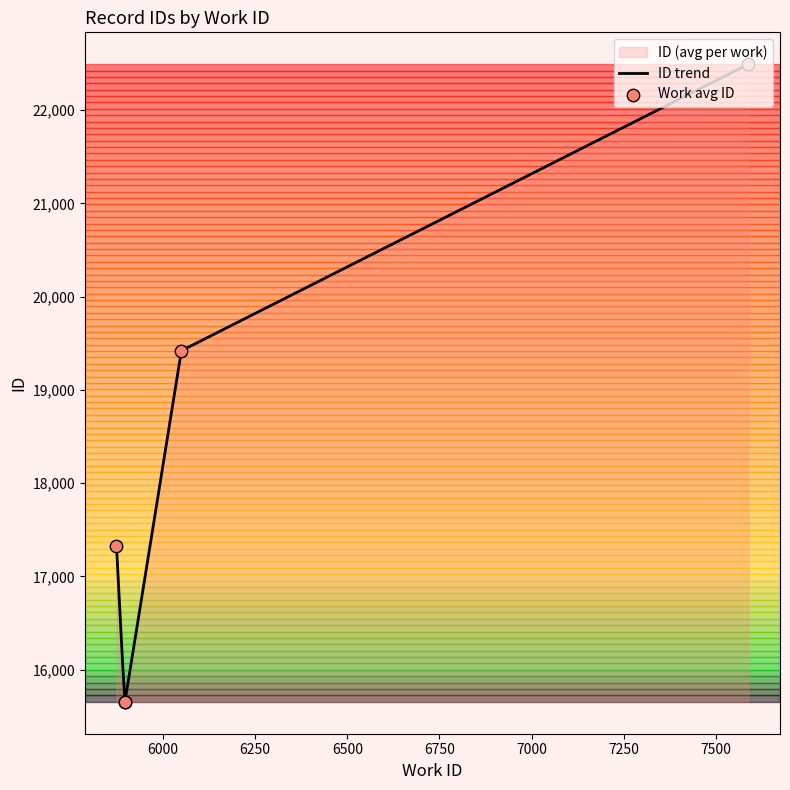

What is the change in value from 5896 to 6050?

+3766